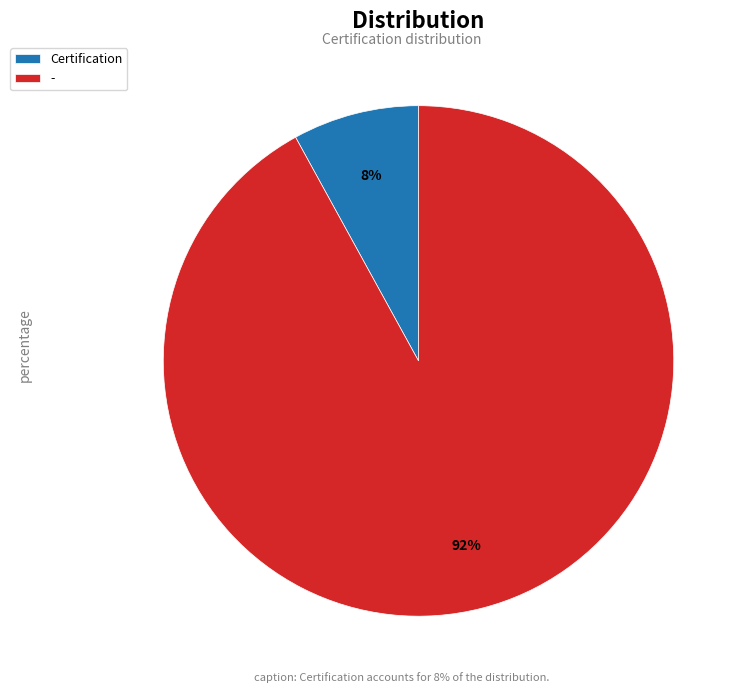

Is it true that Certification is 1% of the pie?

False